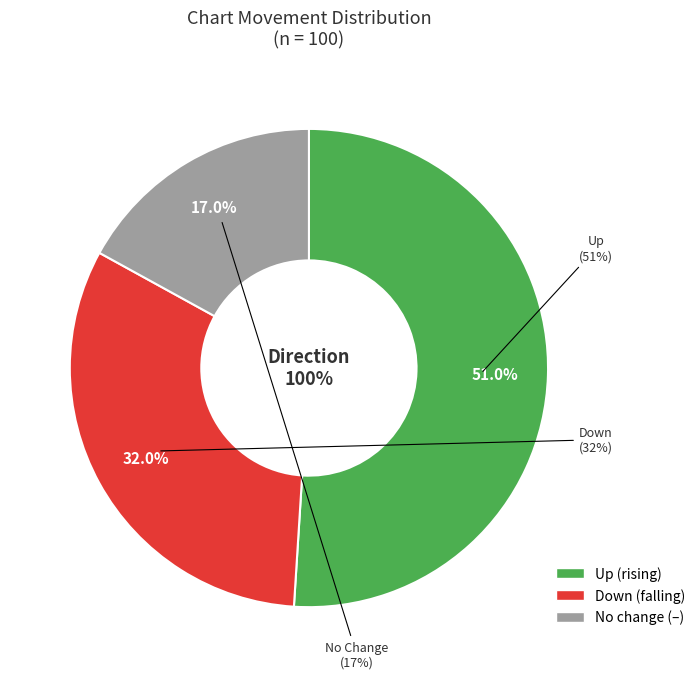

To the nearest percent, what portion does - represent?

17%